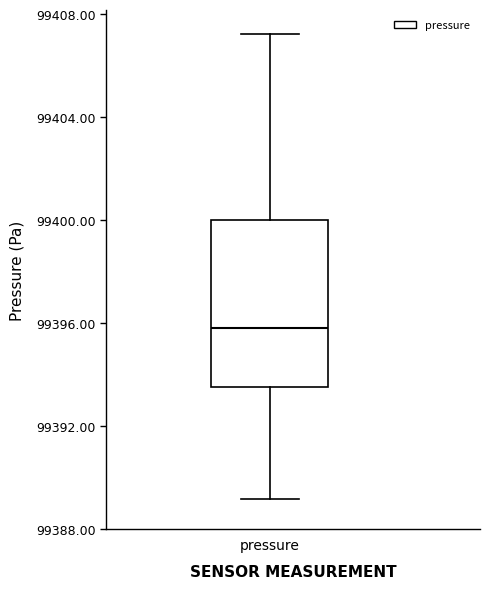

Where does the upper whisker of the box for pressure end on the y-axis? The values are not printed on the chart, so give them approximately, as read against the axis.

99407.5